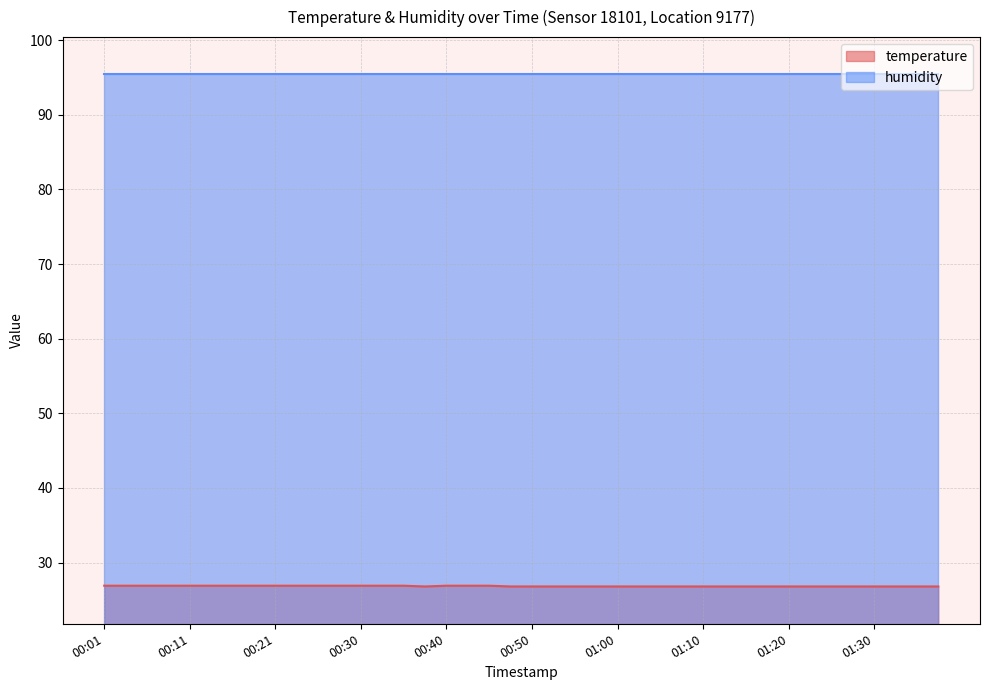

What is the label of the 34th point from the left?

01:22